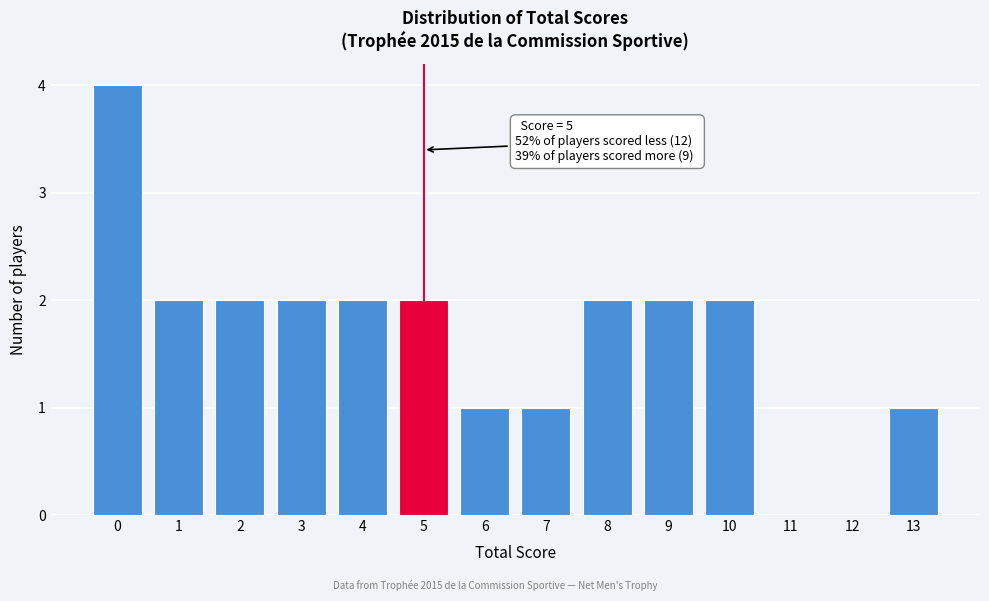

Reading left to right, transcribe all the data shown in this chart.

0=4	1=2	2=2	3=2	4=2	5=2	6=1	7=1	8=2	9=2	10=2	11=0	12=0	13=1